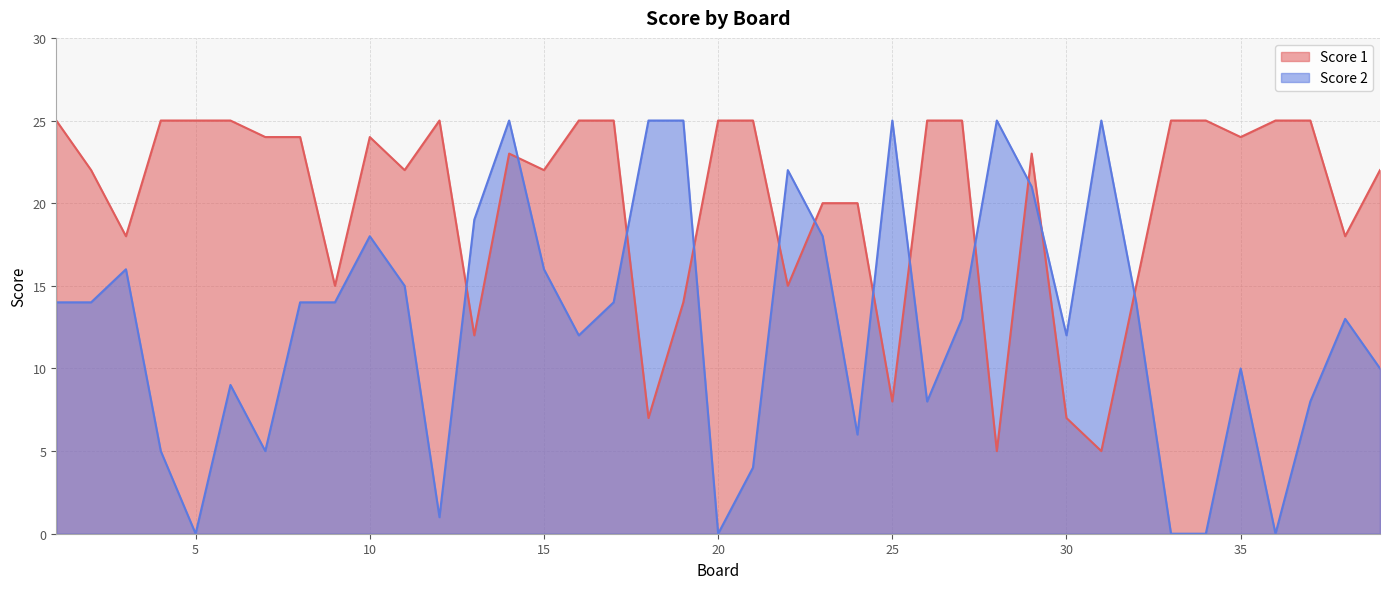

In Score 1, how many points are higher than both neighbors (excluding endpoints)?

4